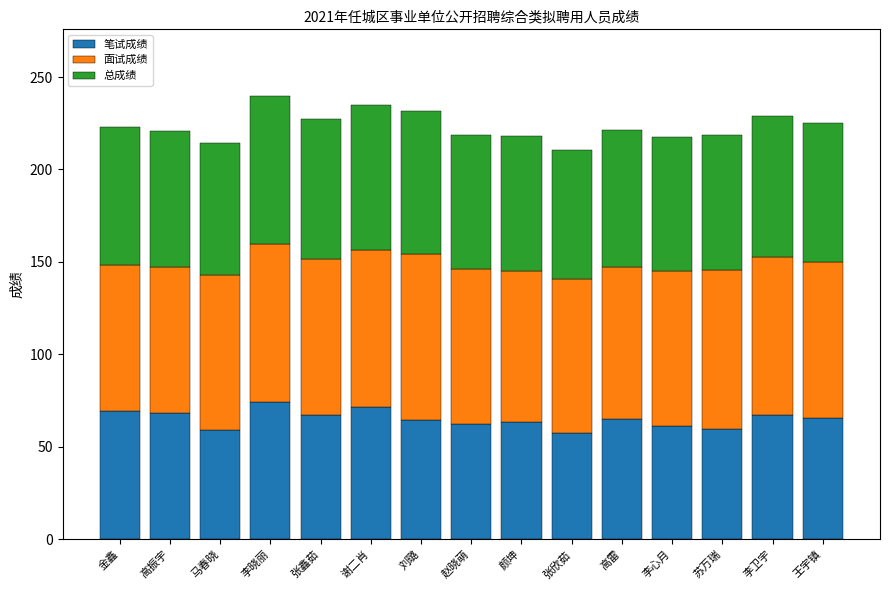

Are the bars horizontal?

No